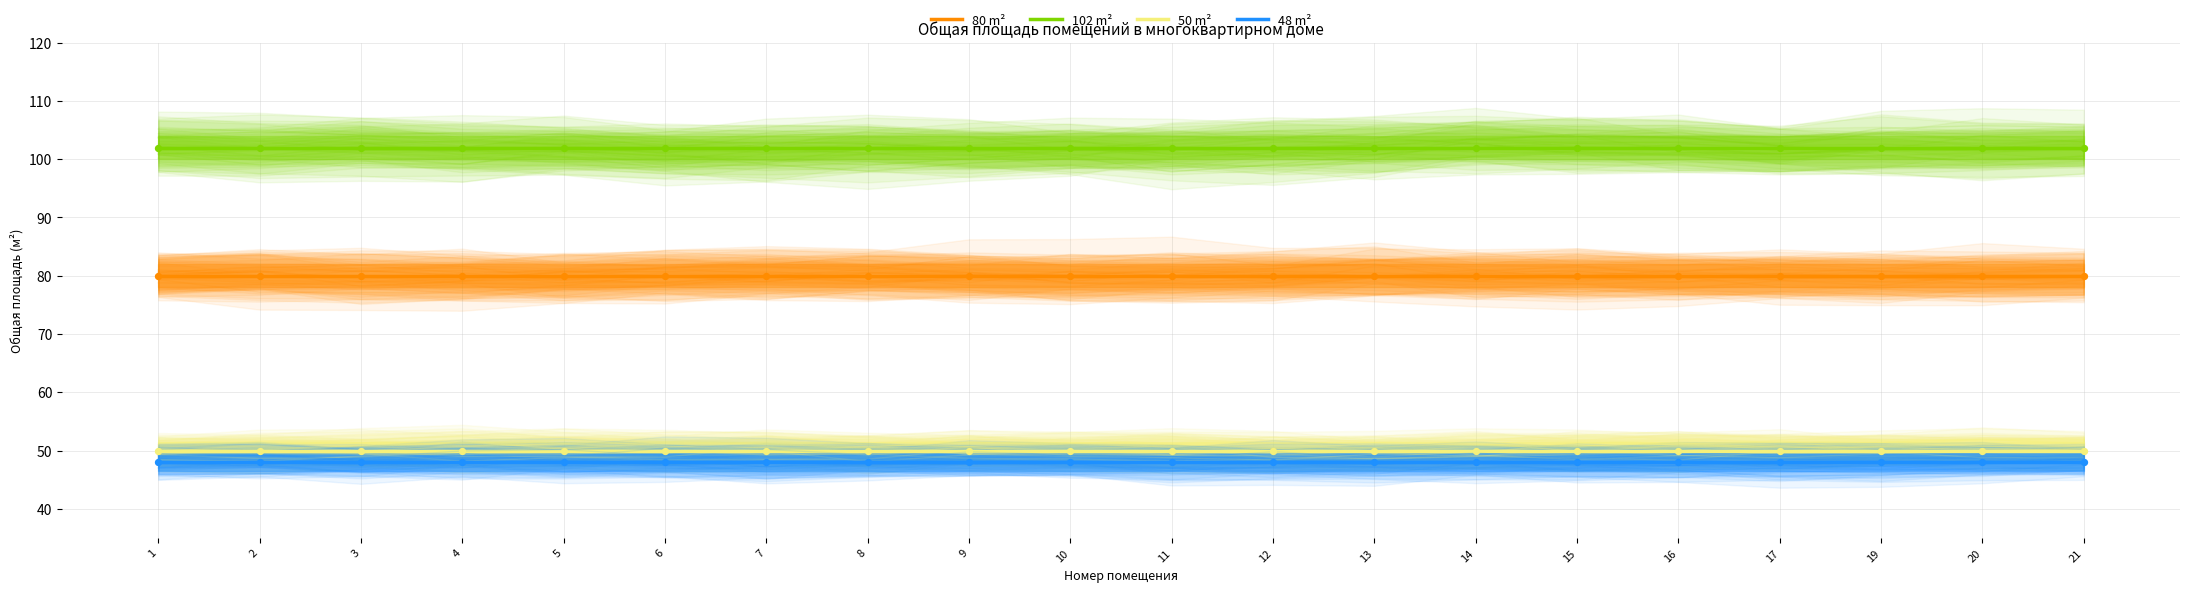

Which series has the largest total across all categories?

102 m²